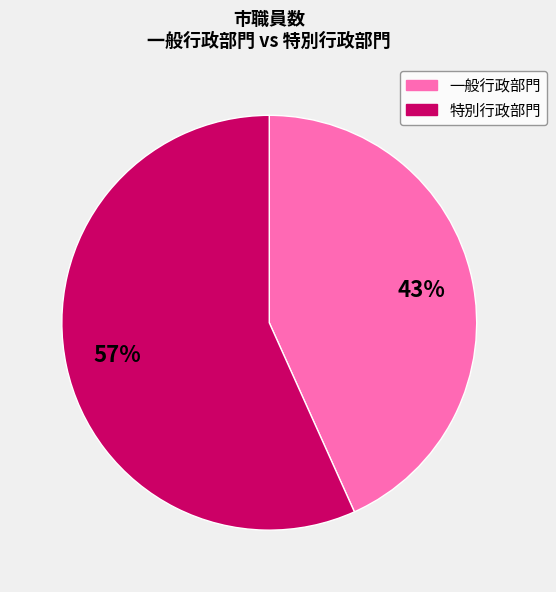

To the nearest percent, what is the average slice percentage?

50%